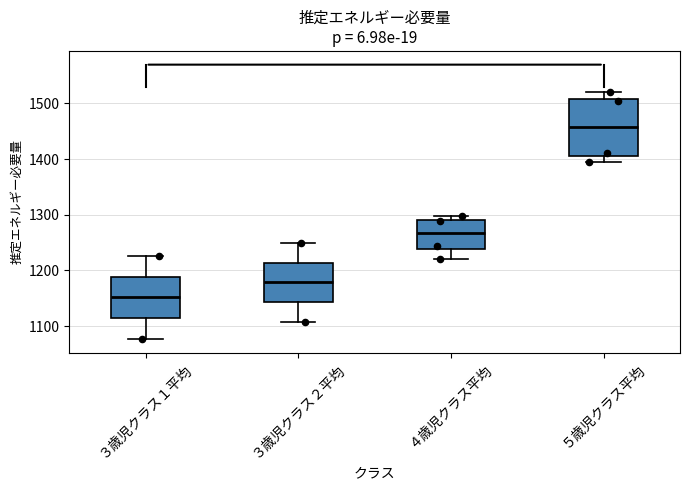

Where does the lower whisker of the box for ３歳児クラス１平均 end on the y-axis? The values are not printed on the chart, so give them approximately, as read against the axis.

1080